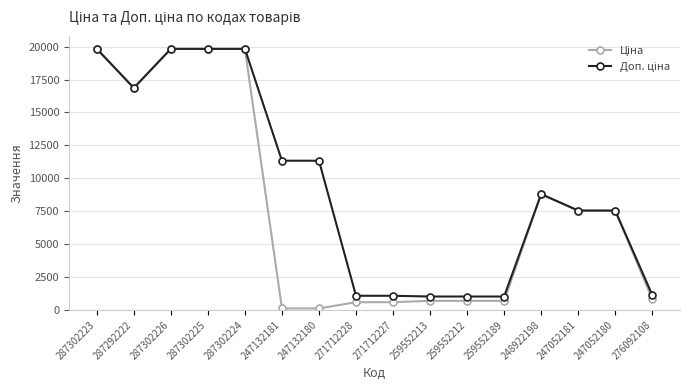

What is the label of the 8th point from the right?

271712227